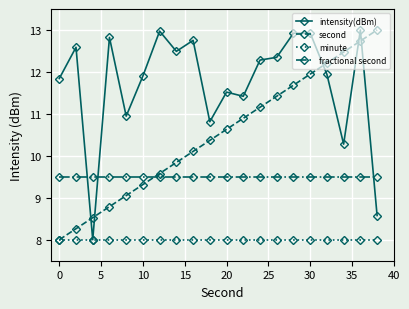

What is the smallest value displayed?

8.0